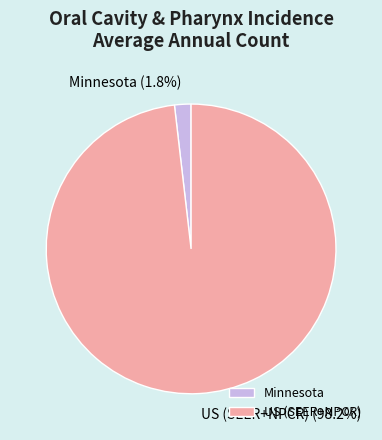

What portion of the pie excludes Minnesota?

98.2%